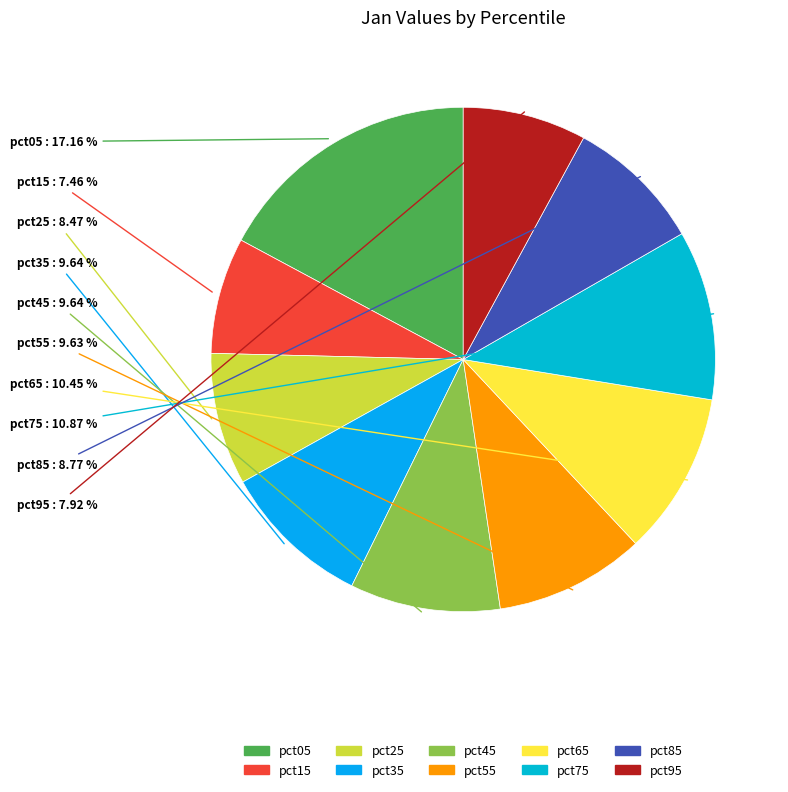

The pct25 slice represents 21% of the pie. True or false?

False